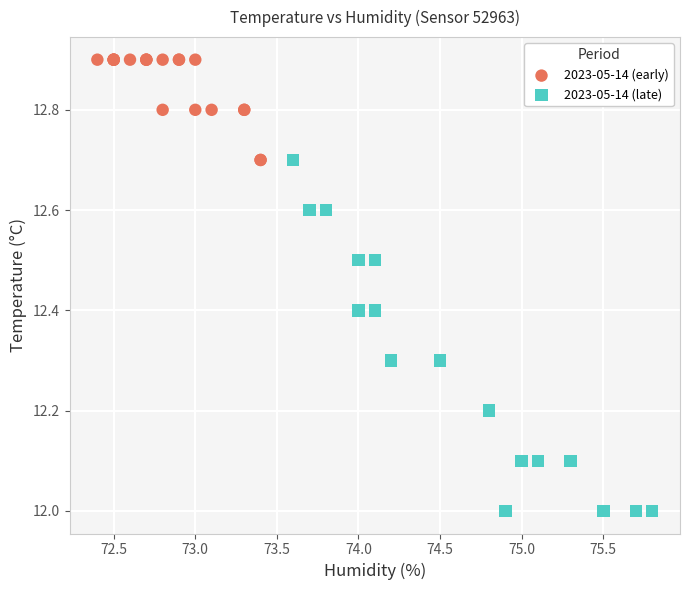

What are all the series names shown in the legend?

2023-05-14 (early), 2023-05-14 (late)